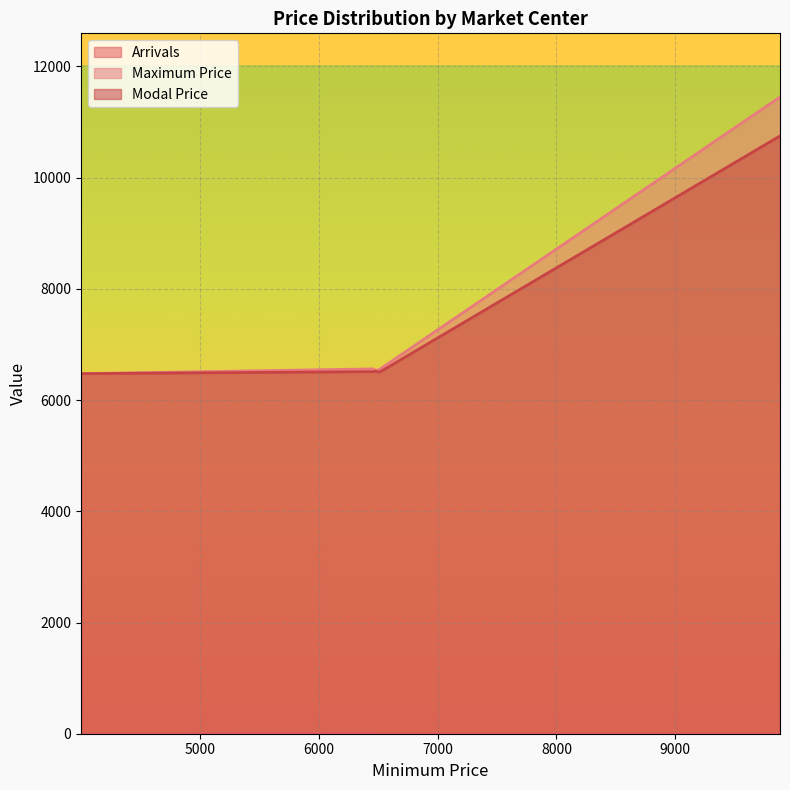

At which category is the sum across all series the highest?

9880